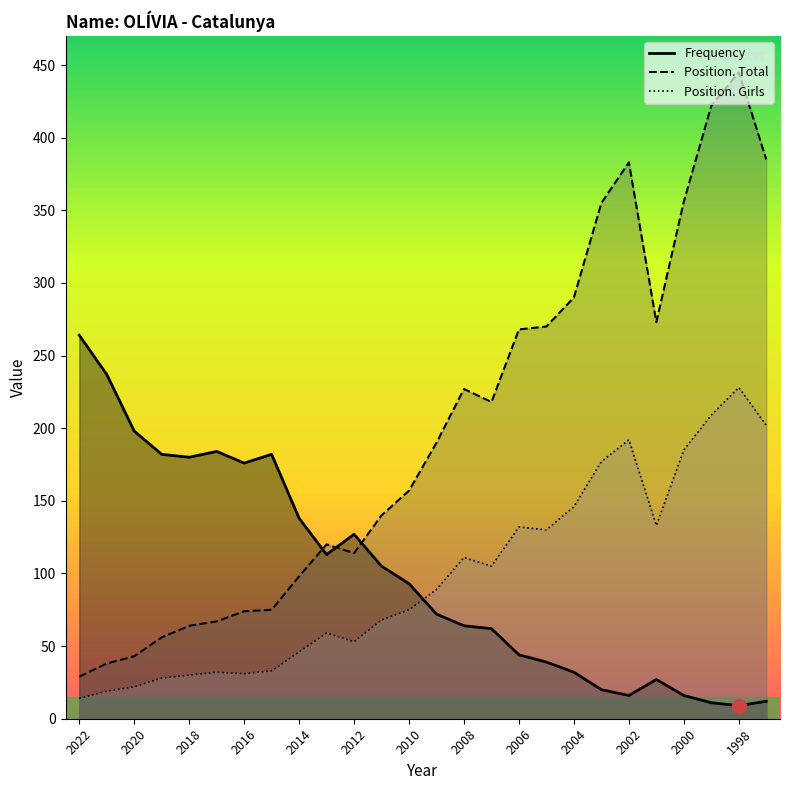

True or false: Frequency has more than 0 points higher than both neighbors.

True